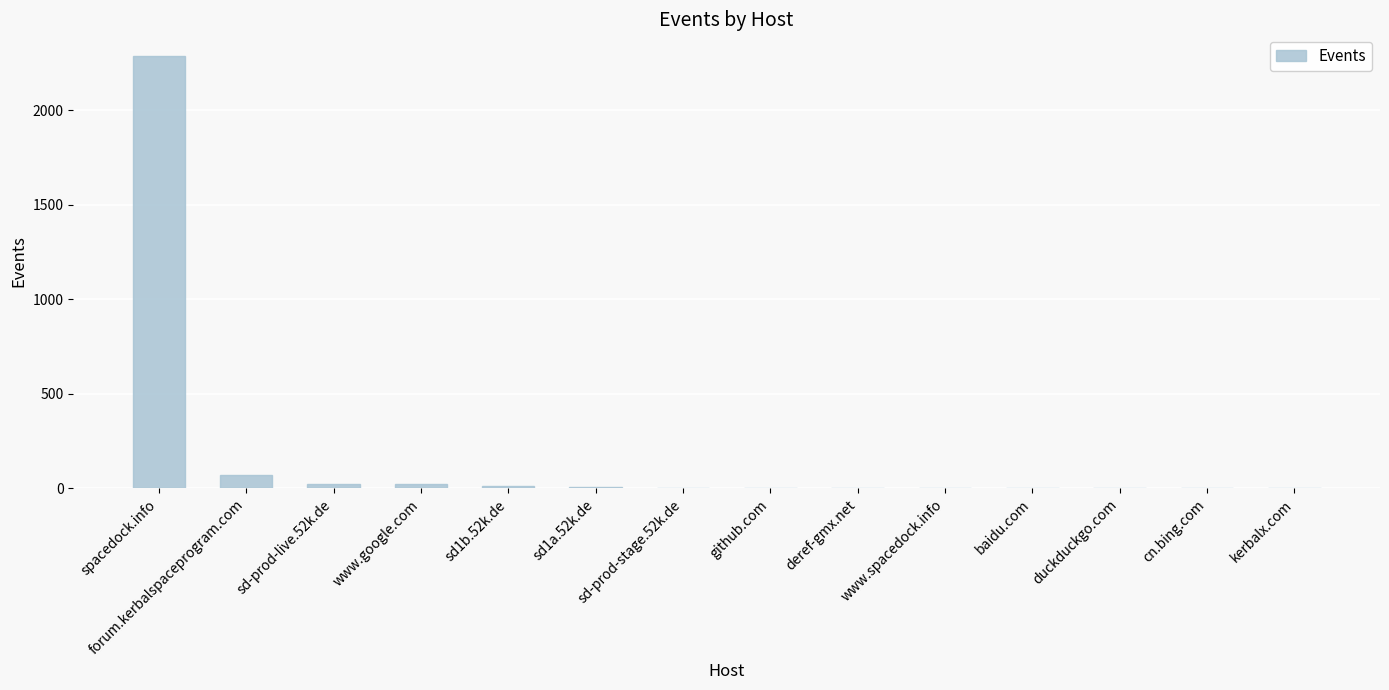

How many data points does each series have?

14